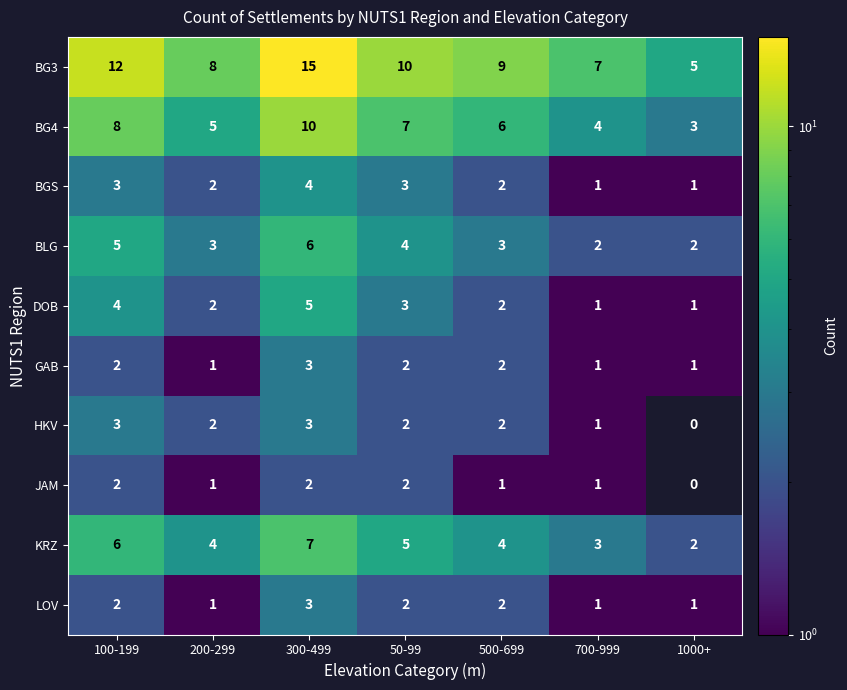

Which series has the largest total across all categories?

BG3